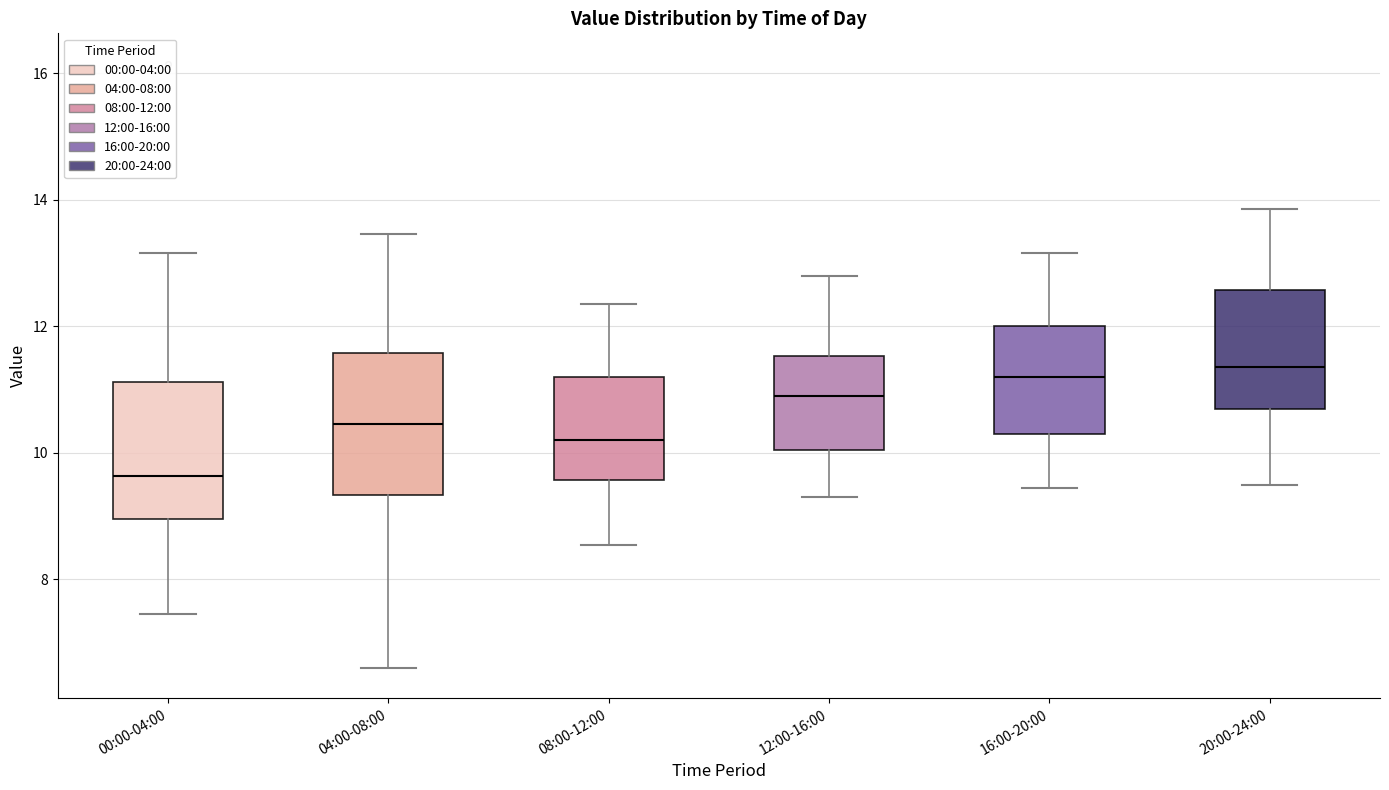

Which box's median line is the lowest?

00:00-04:00